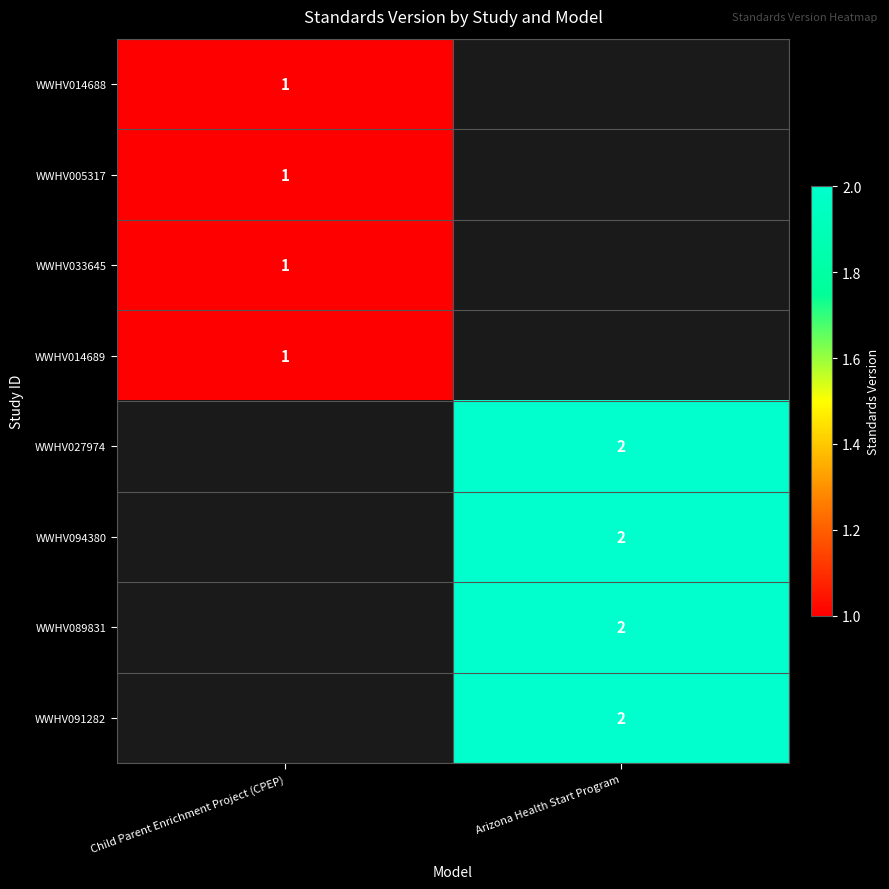

Is the value of WWHV089831 at Arizona Health Start Program greater than the value of WWHV005317 at Child Parent Enrichment Project (CPEP)?

Yes